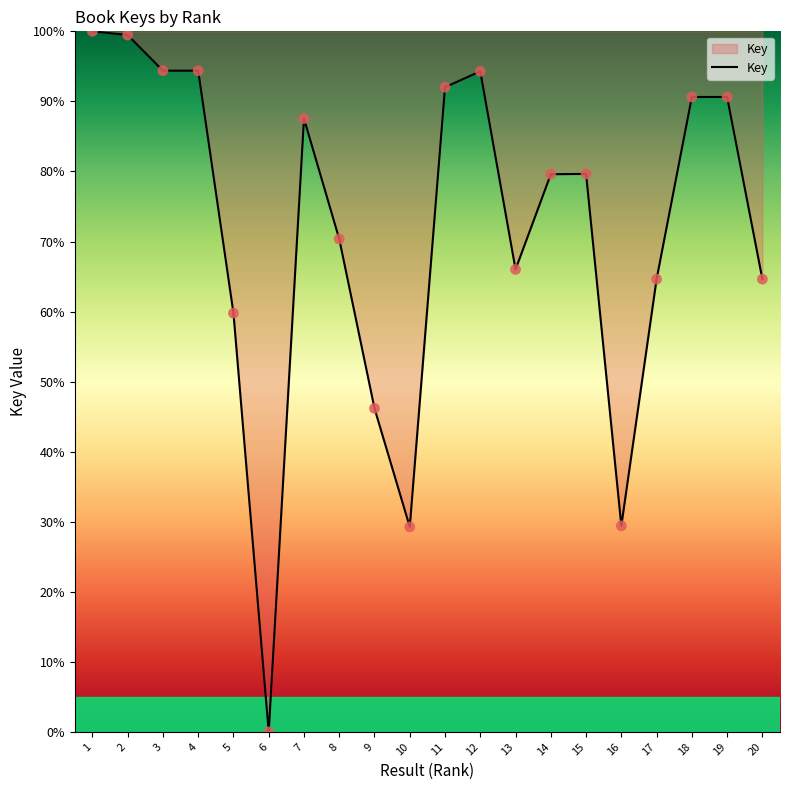

What is the change in value from 4 to 18?

-3.8